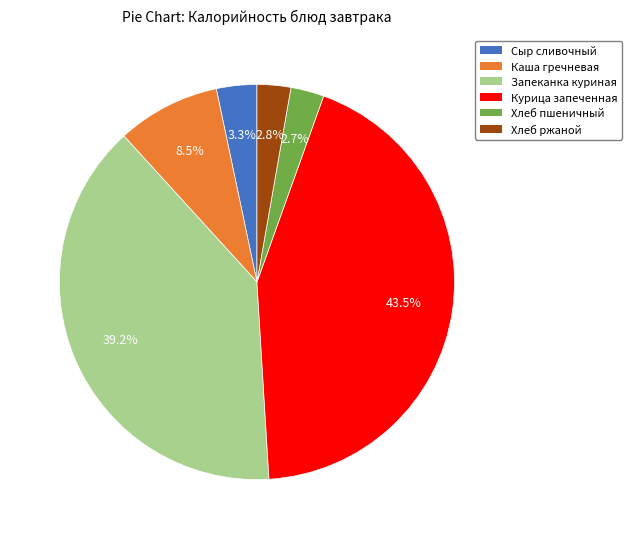

Does any single category account for the majority?

No